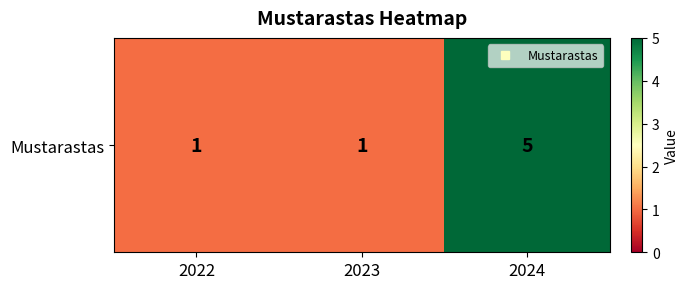

At which label is the value closest to 3?

2022